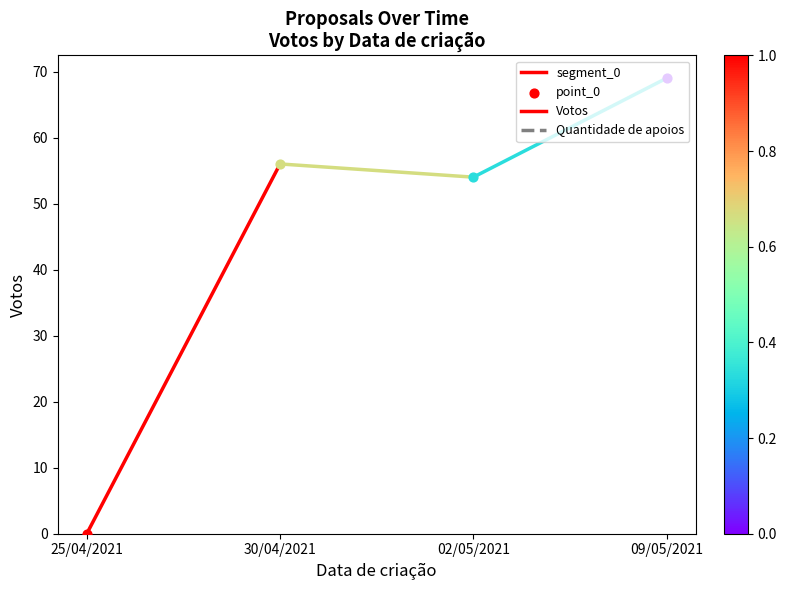

What is the change in value from 25/04/2021 to 30/04/2021?

+56